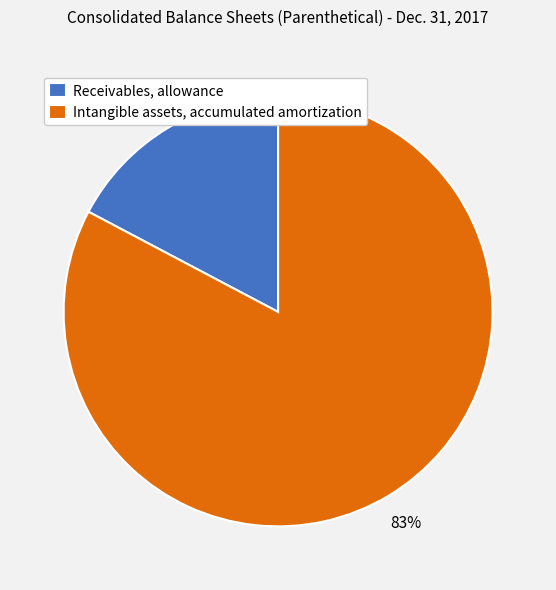

Rank the categories by value from lowest to highest.

Receivables, allowance, Intangible assets, accumulated amortization